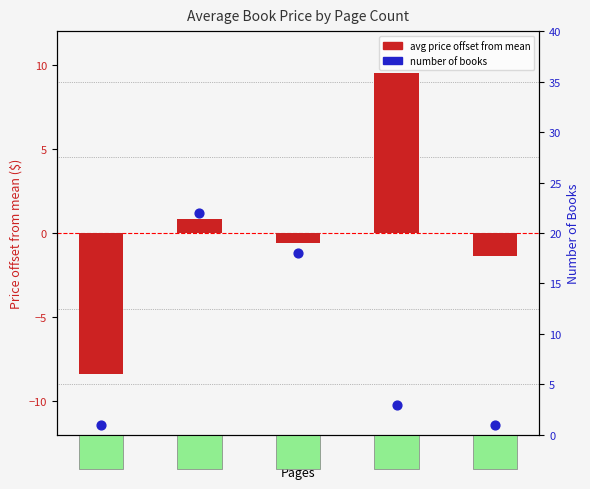

At how many categories does at least one series exceed 3?

3